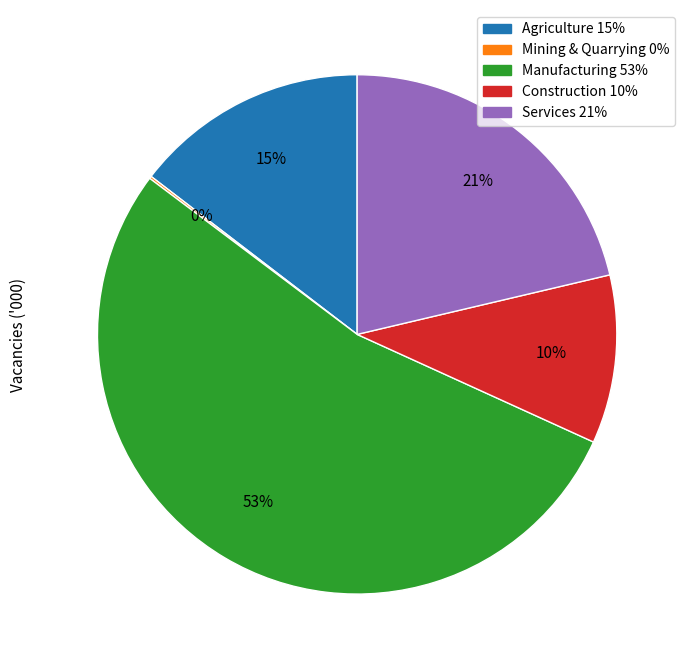

To the nearest percent, what portion does Agriculture represent?

15%